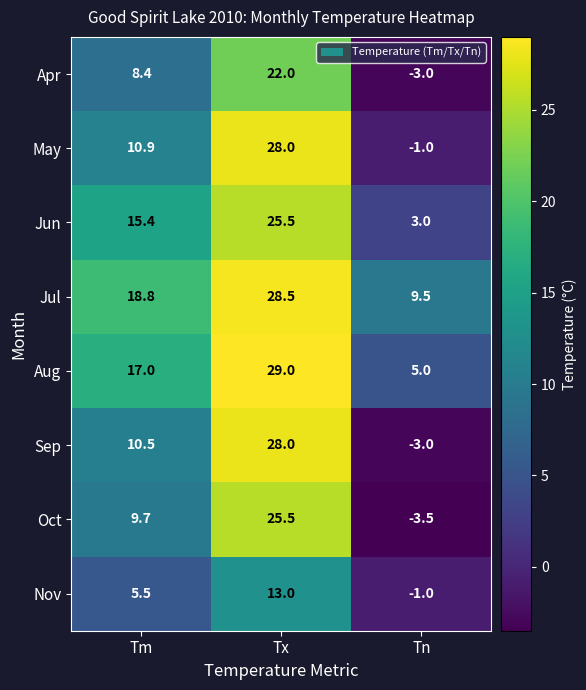

List the labels in order of Sep value, largest first.

Tx, Tm, Tn